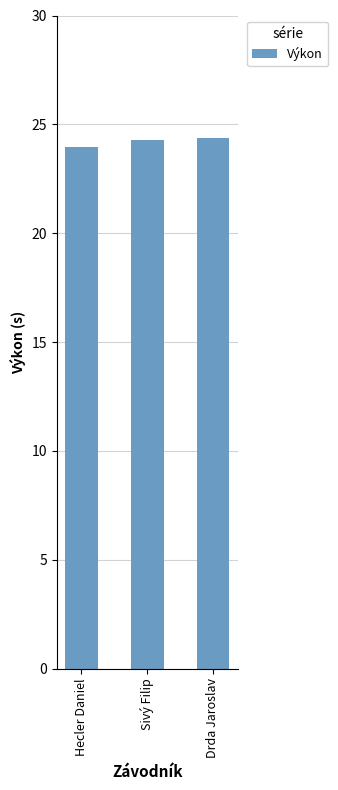

True or false: the data shows 24.4 at Drda Jaroslav.

True